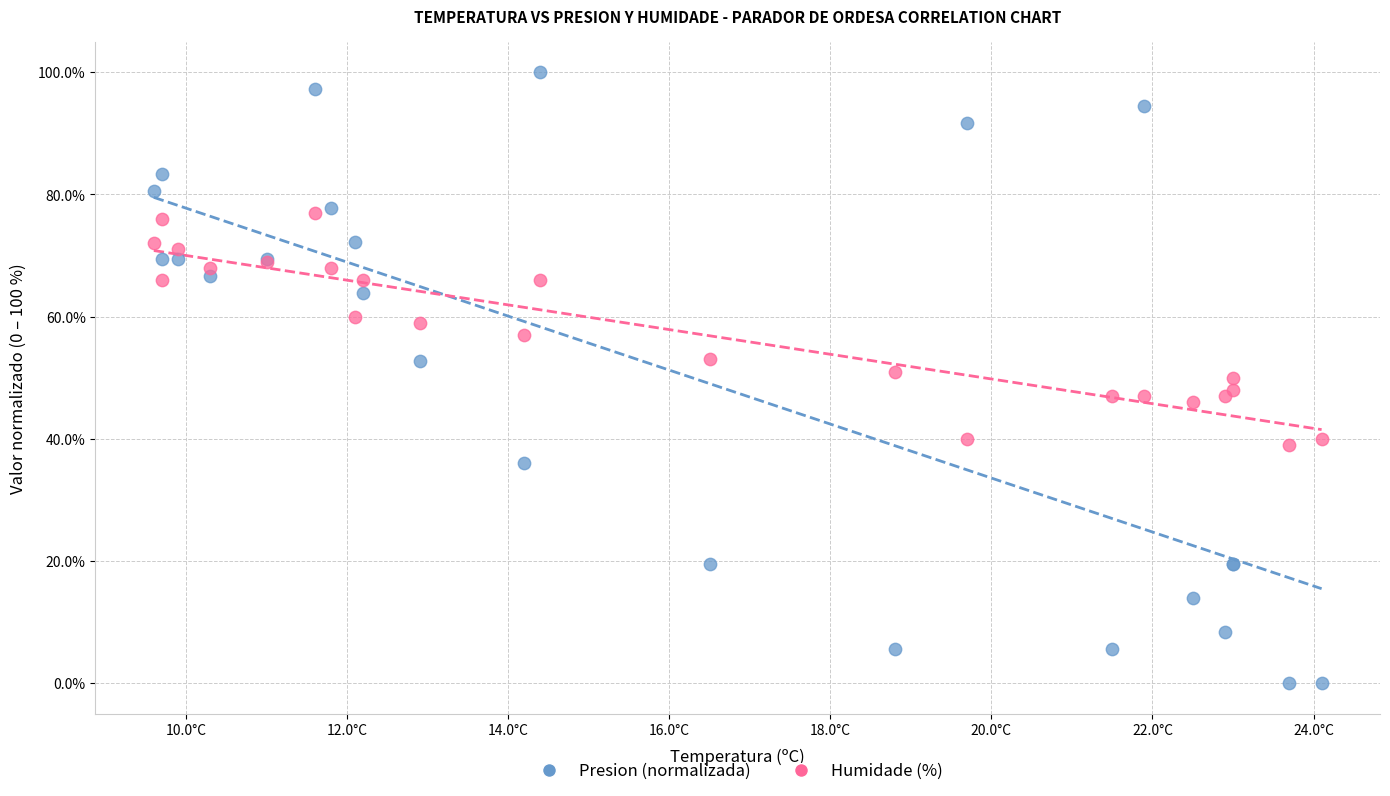

What are all the series names shown in the legend?

Presion (normalizada), Humidade (%)